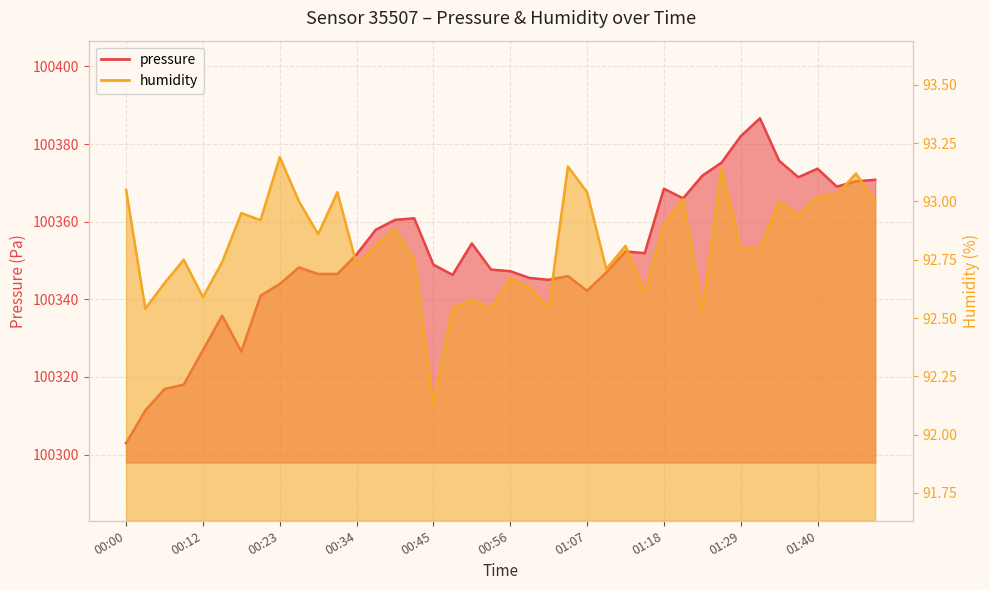

Reading left to right, list all the values displayed in this chart.

pressure: 00:00=100302.9	00:03=100311.4	00:06=100316.9	00:09=100318.0	00:12=100326.9	00:15=100335.8	00:17=100326.6	00:20=100340.9	00:23=100344.0	00:26=100348.2	00:29=100346.5	00:31=100346.5	00:34=100351.6	00:37=100357.9	00:39=100360.5	00:42=100360.9	00:45=100348.9	00:48=100346.3	00:50=100354.4	00:53=100347.7	00:56=100347.3	00:59=100345.5	01:01=100345.0	01:04=100346.0	01:07=100342.2	01:10=100346.9	01:12=100352.4	01:15=100351.9	01:18=100368.5	01:21=100366.0	01:23=100371.9	01:26=100375.2	01:29=100382.0	01:32=100386.6	01:35=100375.7	01:37=100371.5	01:40=100373.7	01:43=100369.1	01:46=100370.4	01:48=100370.8
humidity: 00:00=93.0	00:03=92.5	00:06=92.7	00:09=92.8	00:12=92.6	00:15=92.7	00:17=93.0	00:20=92.9	00:23=93.2	00:26=93.0	00:29=92.9	00:31=93.0	00:34=92.7	00:37=92.8	00:39=92.9	00:42=92.8	00:45=92.1	00:48=92.5	00:50=92.6	00:53=92.5	00:56=92.7	00:59=92.6	01:01=92.5	01:04=93.2	01:07=93.0	01:10=92.7	01:12=92.8	01:15=92.6	01:18=92.9	01:21=93.0	01:23=92.5	01:26=93.1	01:29=92.8	01:32=92.8	01:35=93.0	01:37=92.9	01:40=93.0	01:43=93.0	01:46=93.1	01:48=93.0